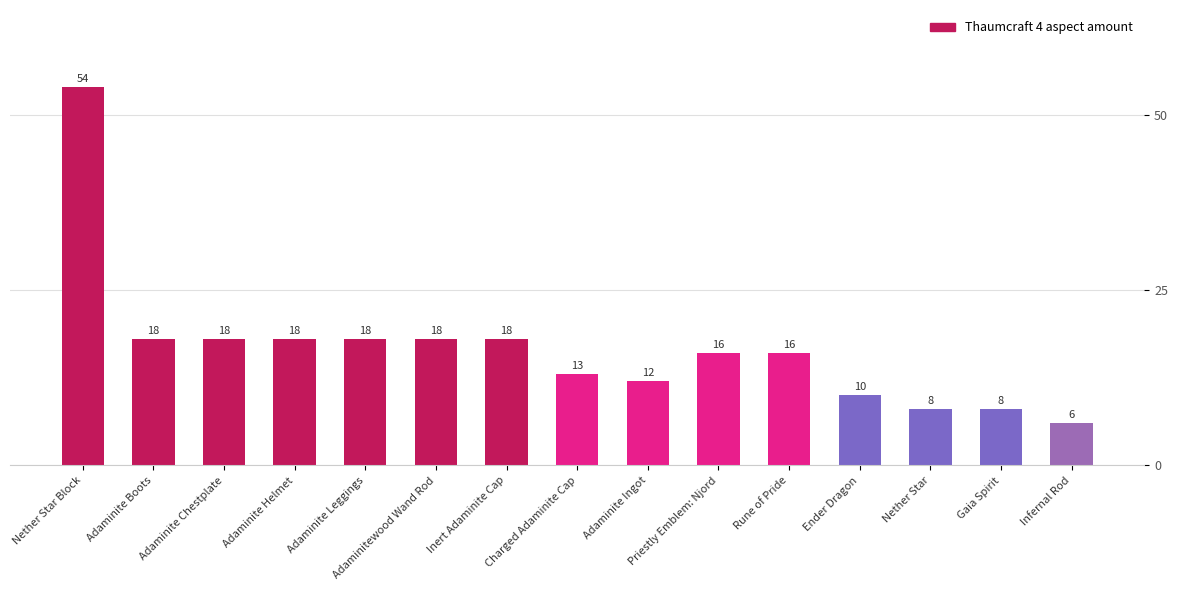

What is the difference between the values at Charged Adaminite Cap and Nether Star?

5